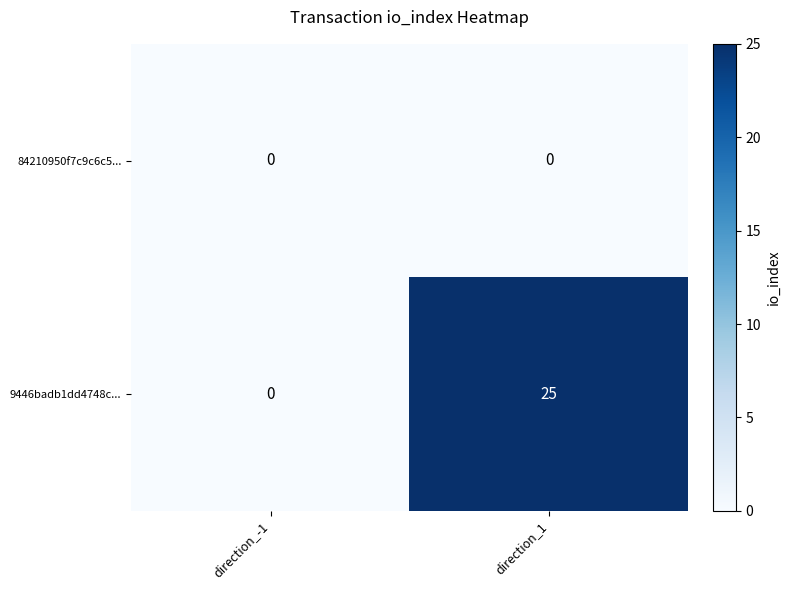

Which category has the highest value in the 9446badb1dd4748c... series?

direction_1